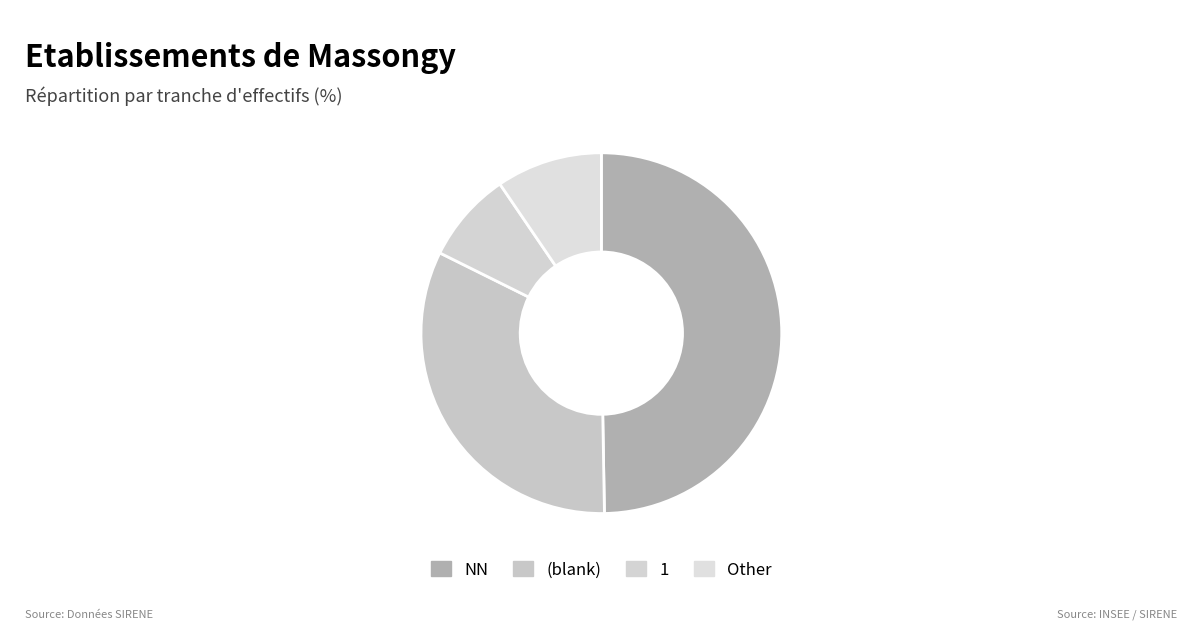

Does any single category account for the majority?

No